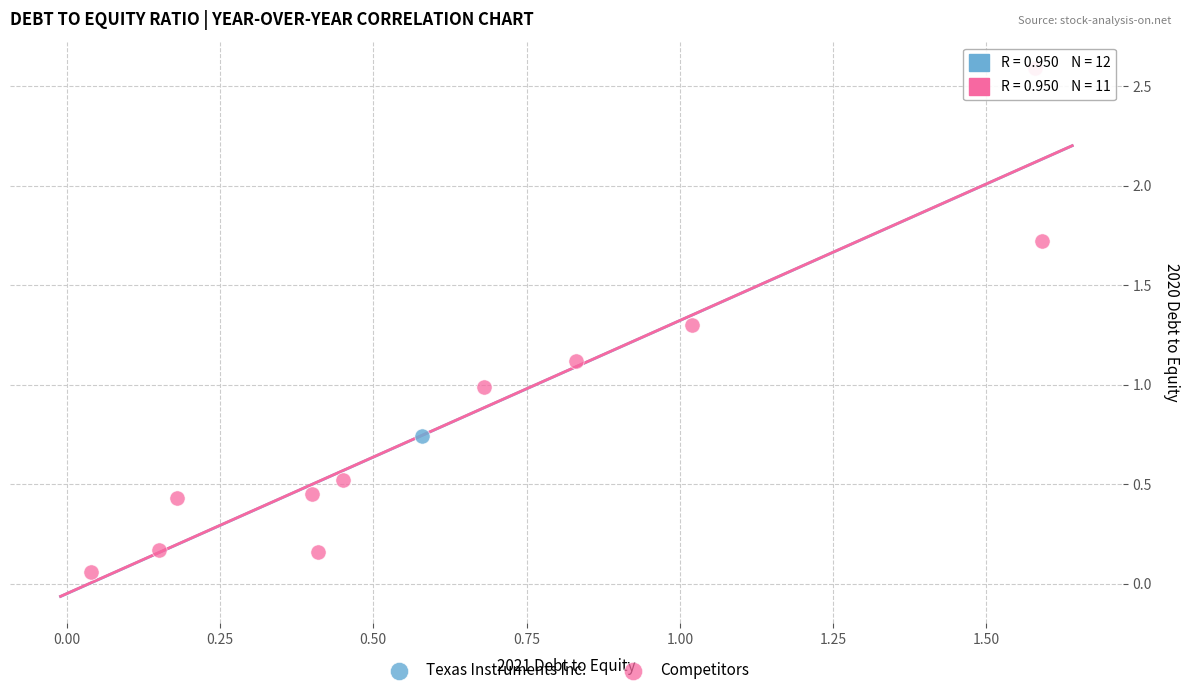

What are all the series names shown in the legend?

Texas Instruments Inc., Competitors